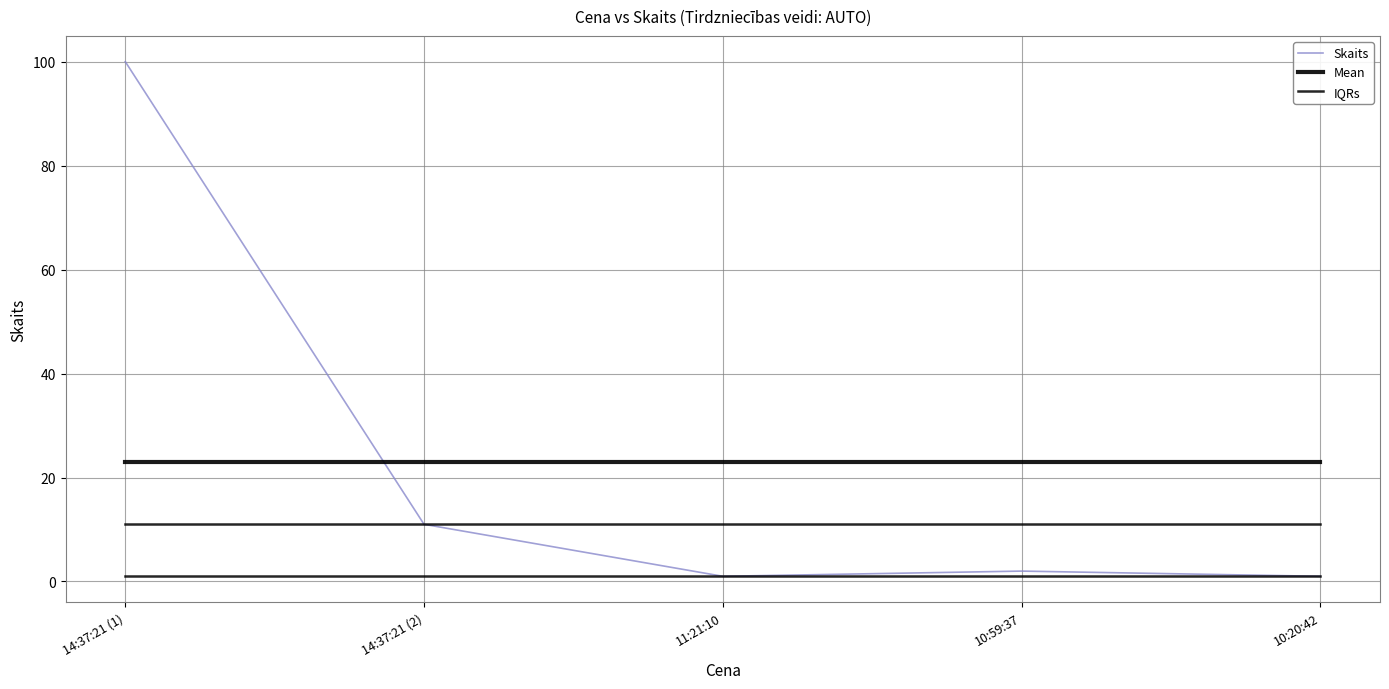

At which label does Skaits reach its peak?

14:37:21 (1)